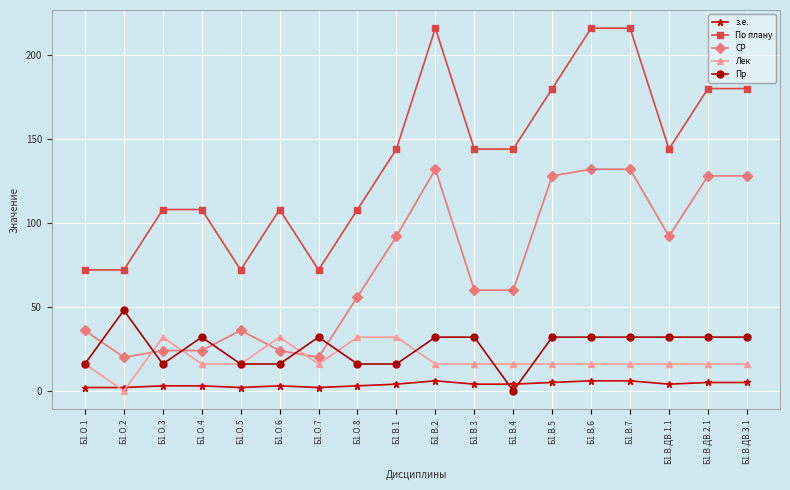

Which series has the widest spread of values?

По плану